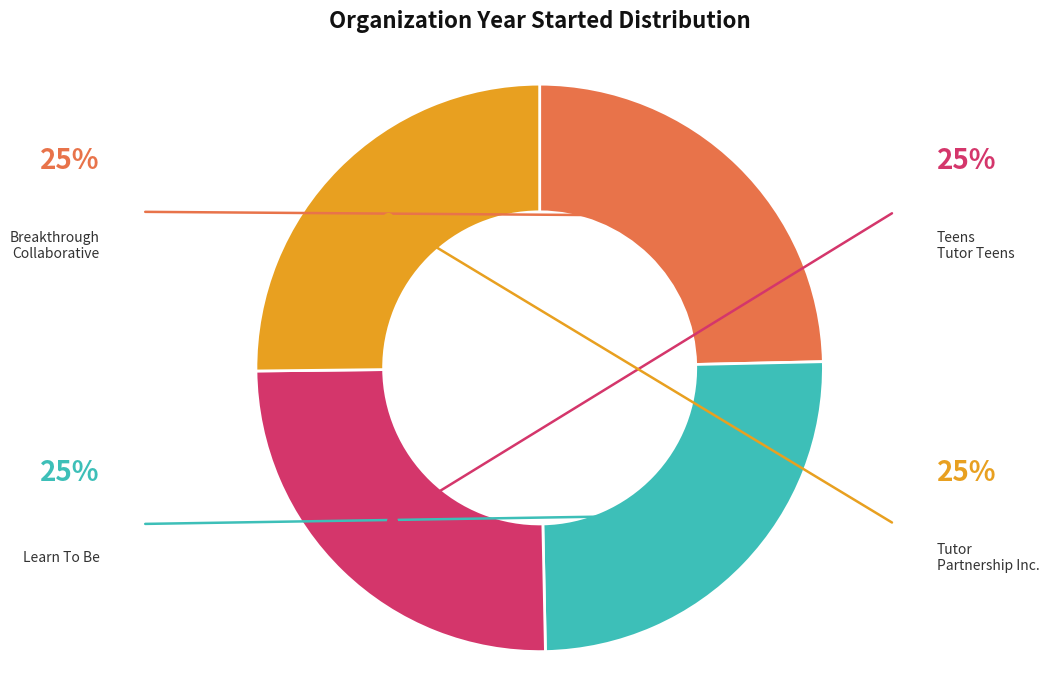

Is there any slice that represents more than half of the pie?

No